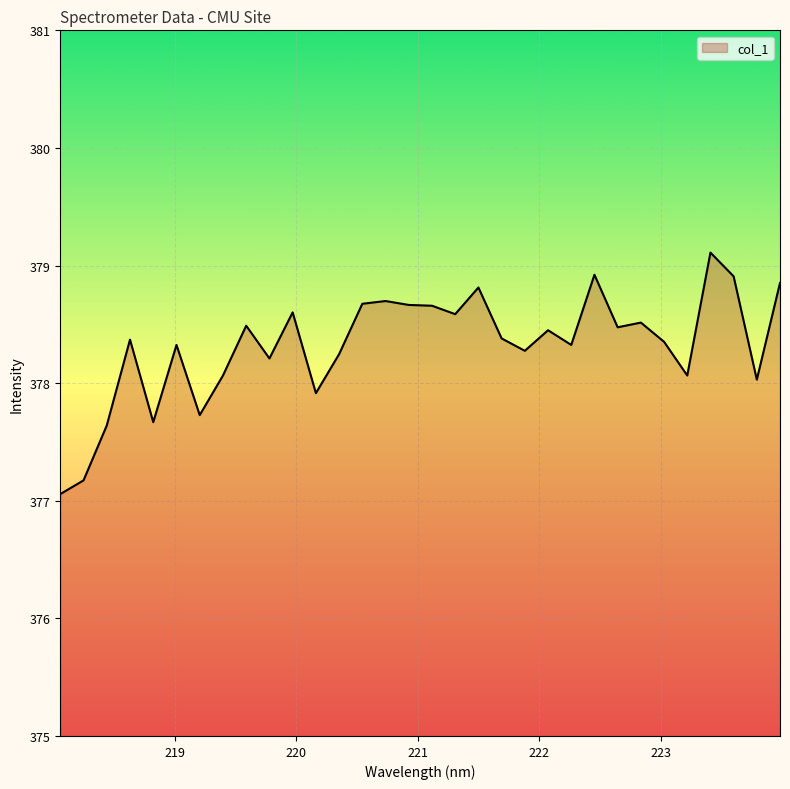

What is the minimum value shown in the chart?

377.1